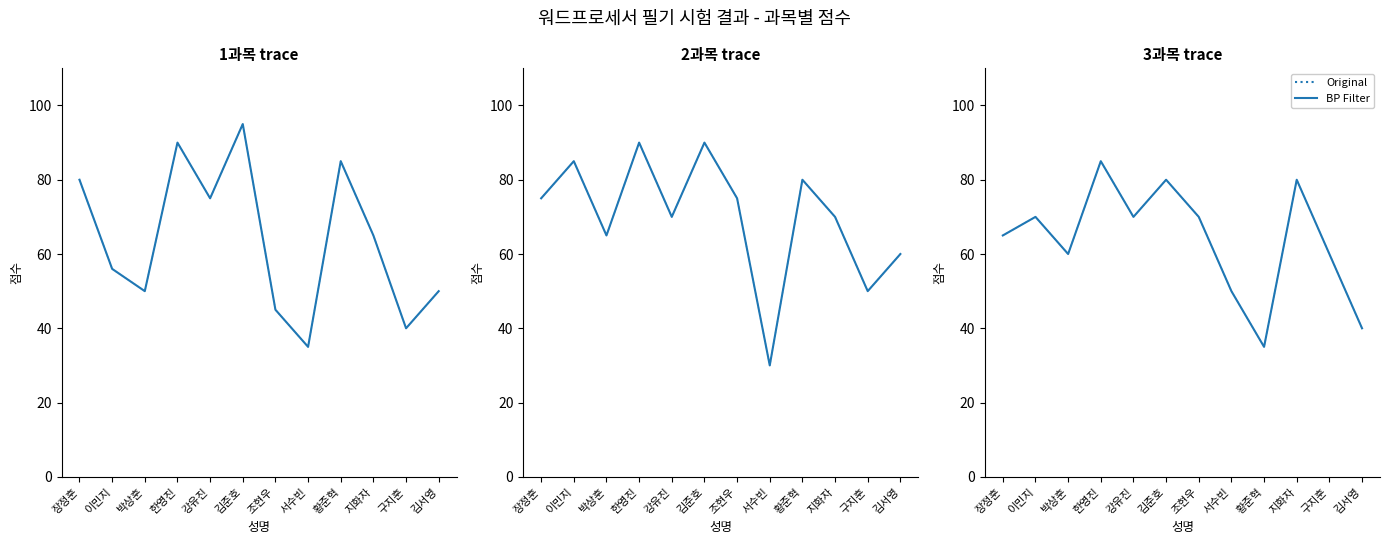

True or false: 점수 (실선) and 점수 (점선) cross at least once.

False